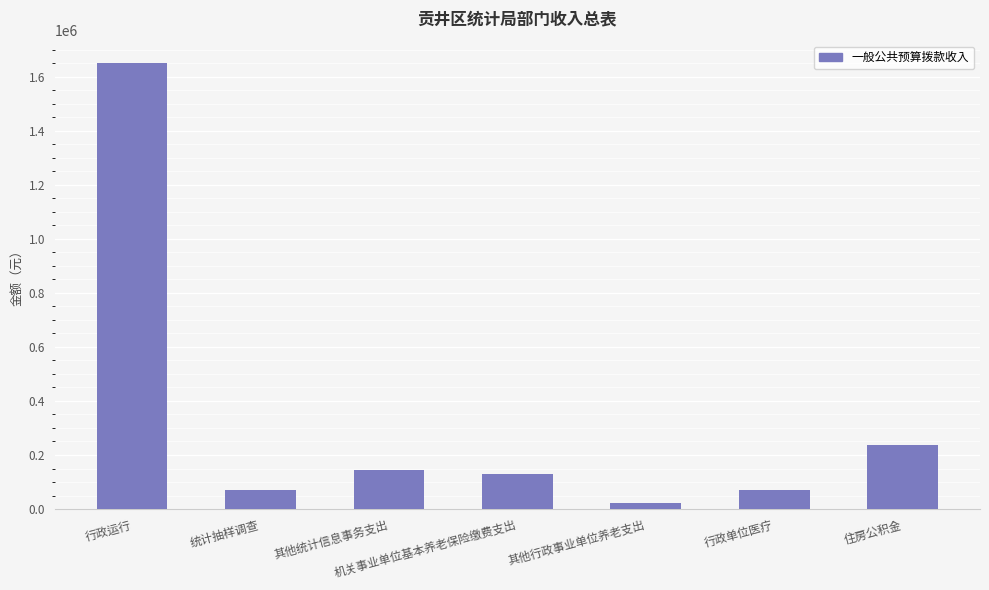

What is the sum of the values at 行政单位医疗 and 行政运行?

1722608.8